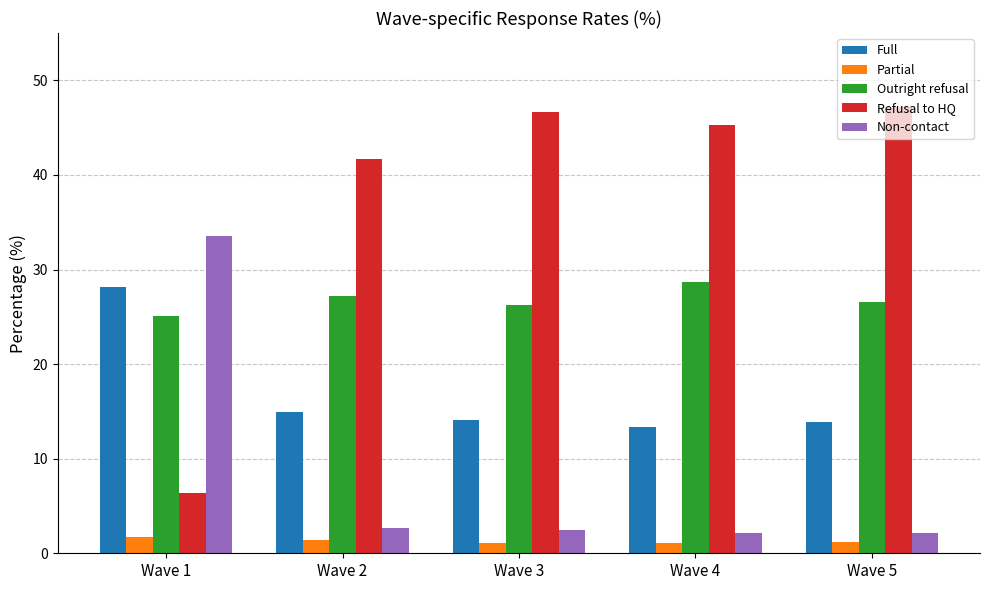

How many data points does each series have?

5